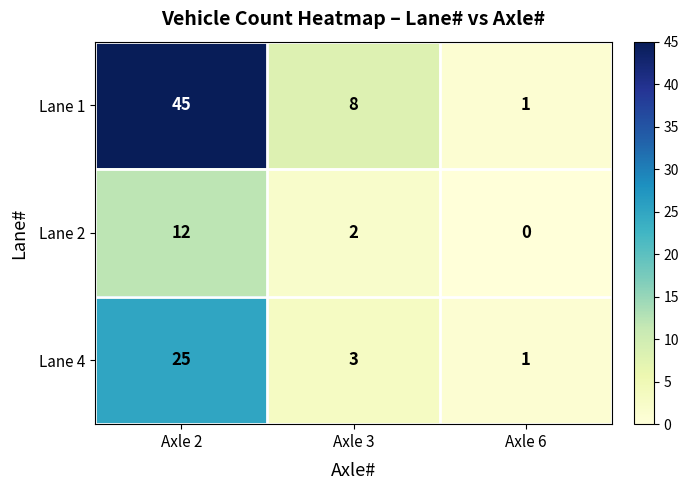

Which series changed the most between Axle 3 and Axle 6?

Lane 1